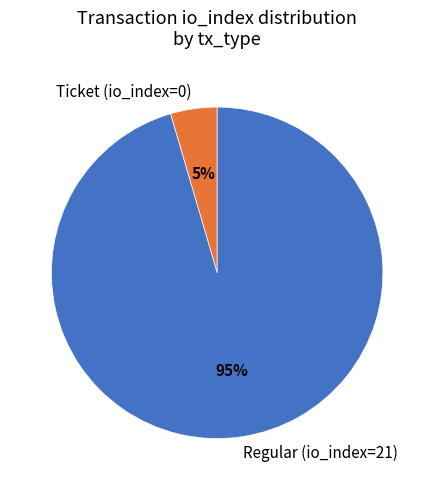

Between Regular (io_index=21) and Ticket (io_index=0), which is larger?

Regular (io_index=21)